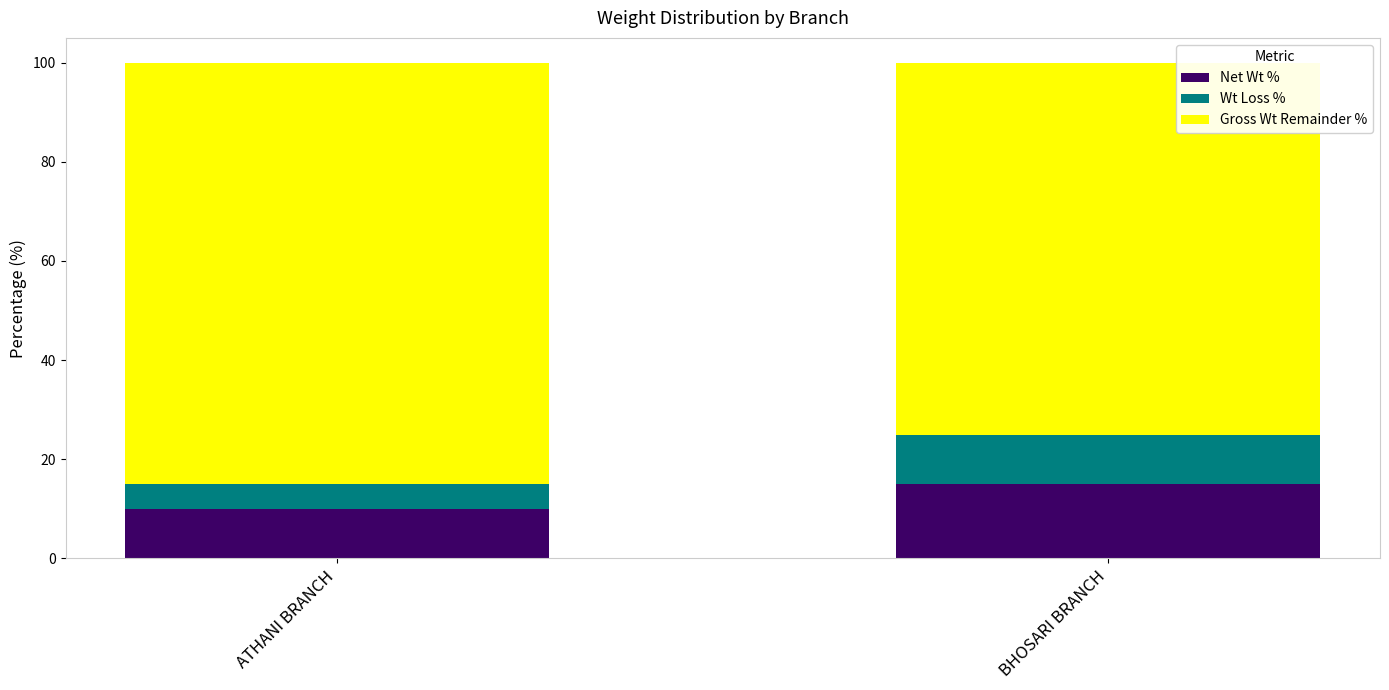

Reading left to right, transcribe the values for Net Wt %.

ATHANI BRANCH=10	BHOSARI BRANCH=15